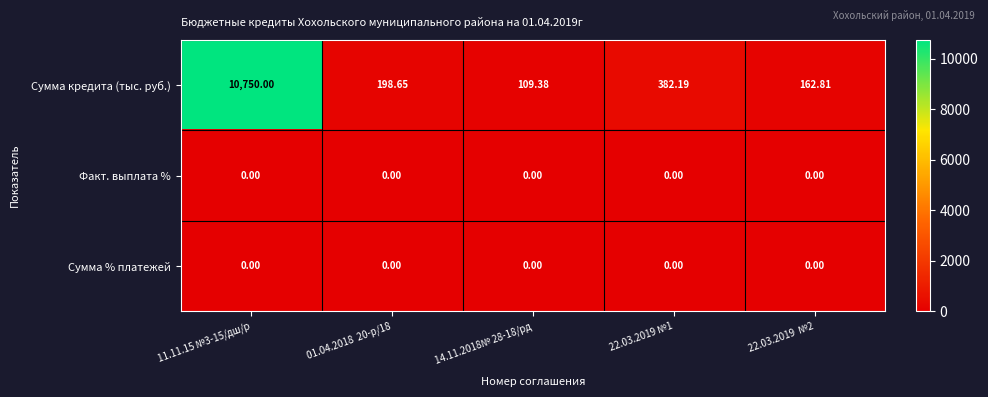

Is the value of Факт. выплата % at 22.03.2019 №1 greater than the value of Сумма кредита (тыс. руб.) at 11.11.15 №3-15/дш/р?

No